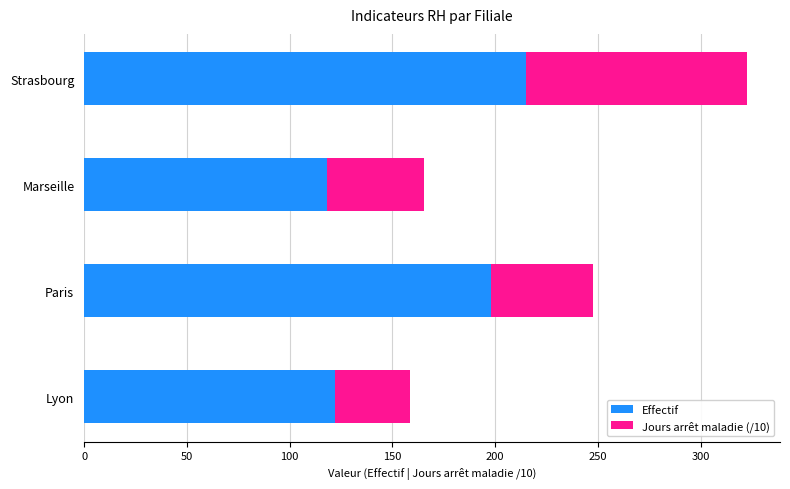

What is the total value across all series at Marseille?

165.2